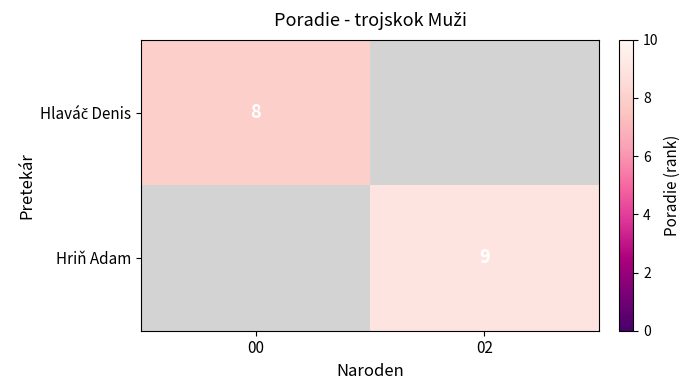

The value of Hriň Adam at 02 is 9. True or false?

True